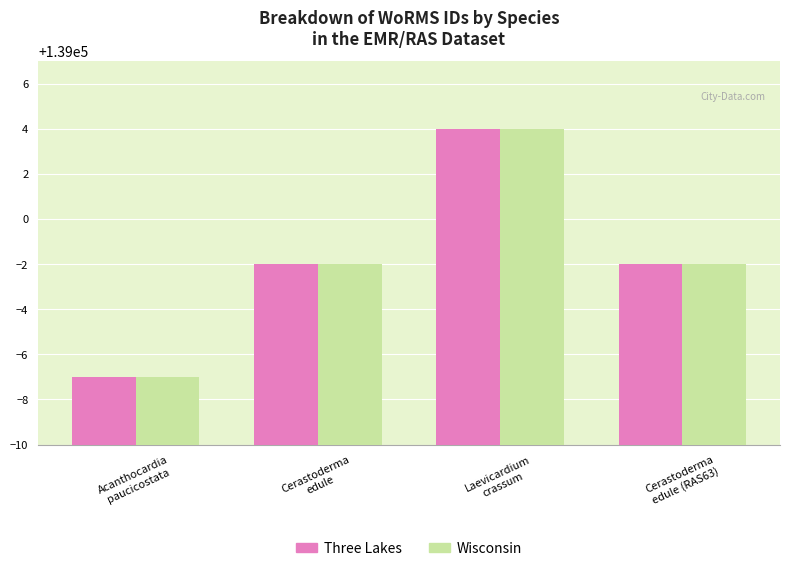

How many distinct data groups are displayed?

2